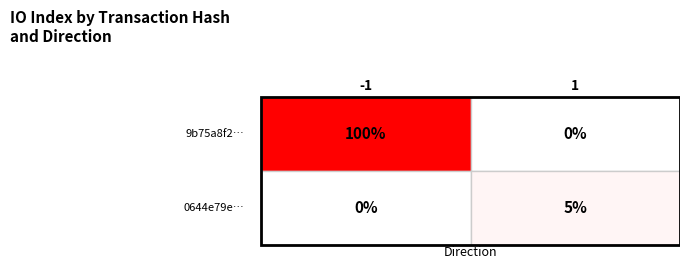

At how many categories does at least one series exceed 39?

1